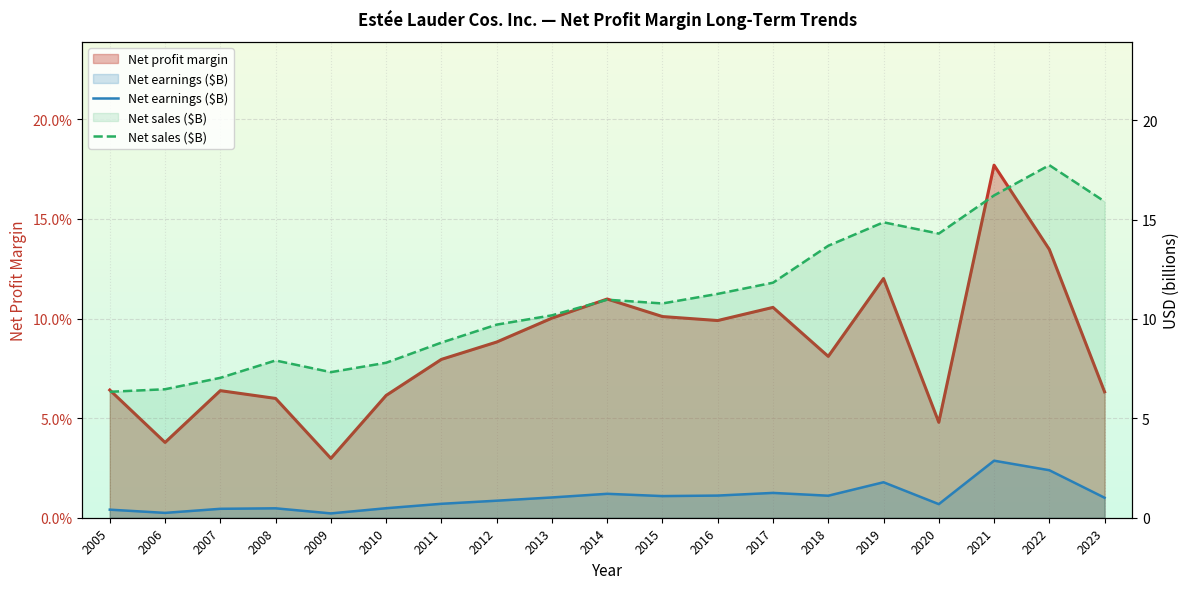

What is the difference between the second highest and minimum values in the Net sales ($B) series?

9.9